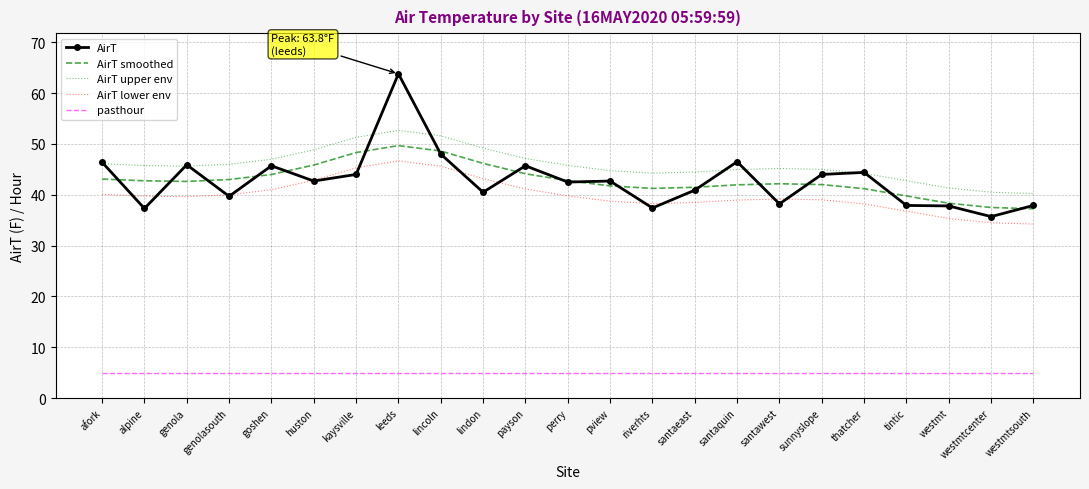

Is it true that pasthour equals 7.6 at genolasouth?

False